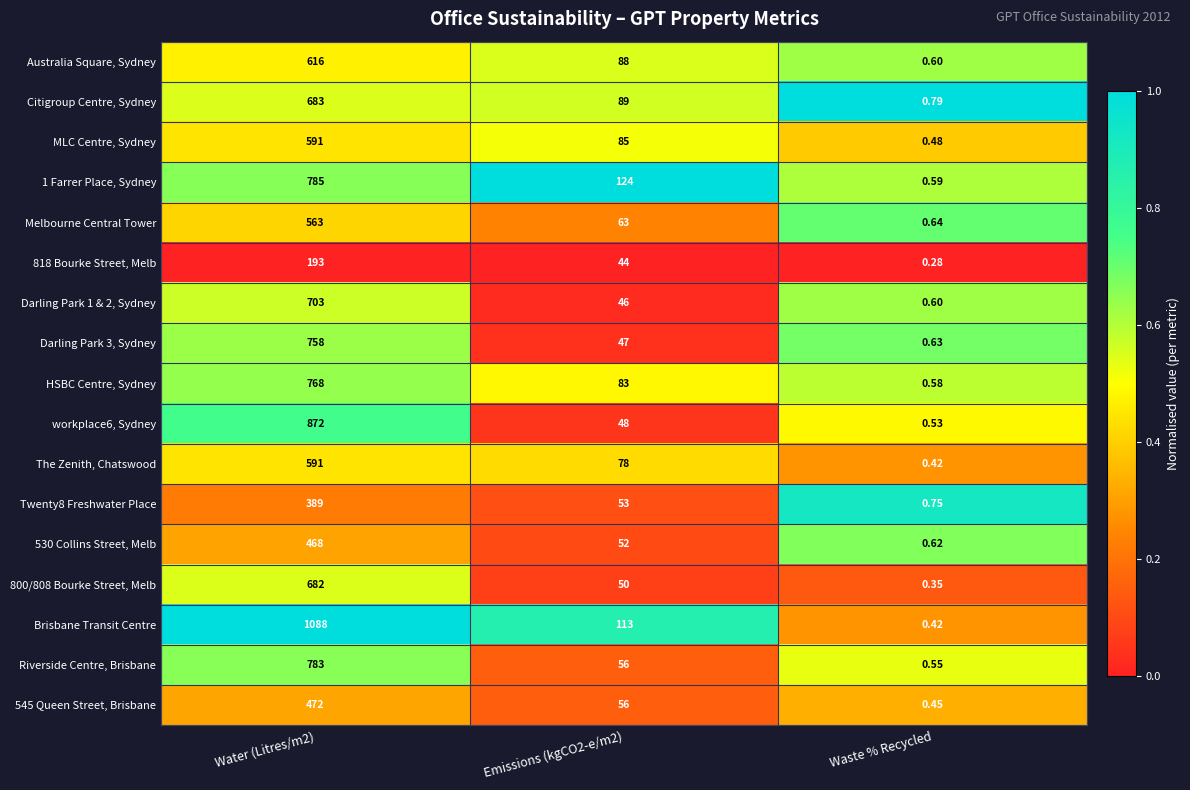

Which series changed the most between Water (Litres/m2) and Emissions (kgCO2-e/m2)?

Brisbane Transit Centre